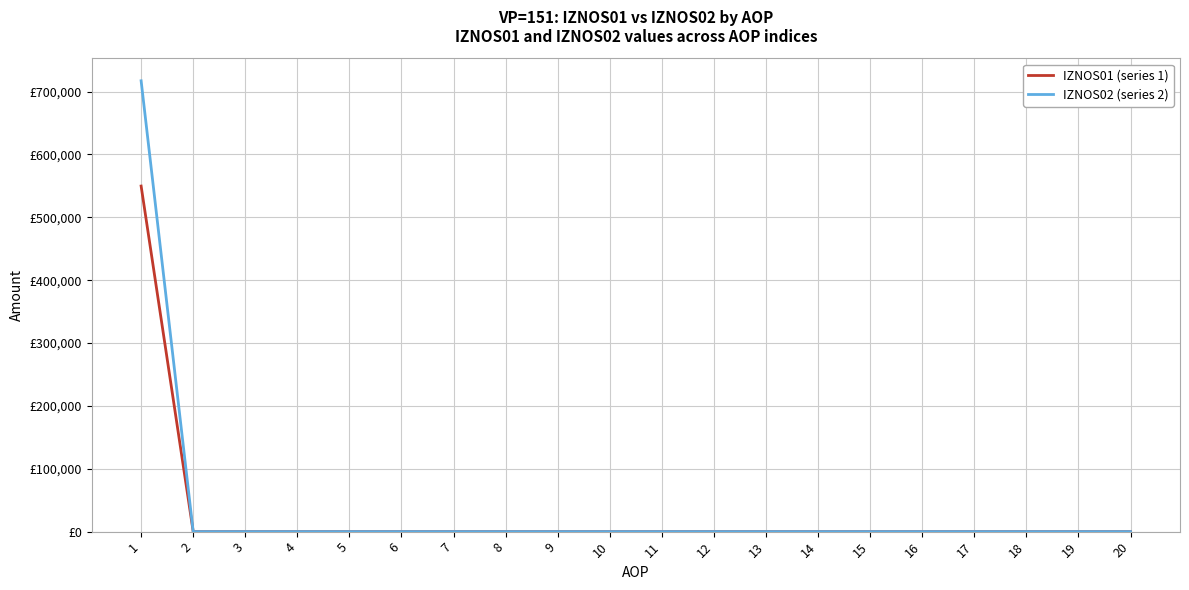

What are all the series names shown in the legend?

IZNOS01 (series 1), IZNOS02 (series 2)